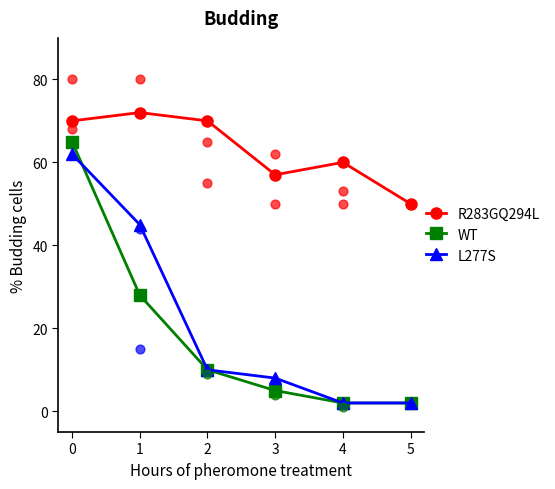

Which series reaches the maximum Y coordinate?

R283GQ294L